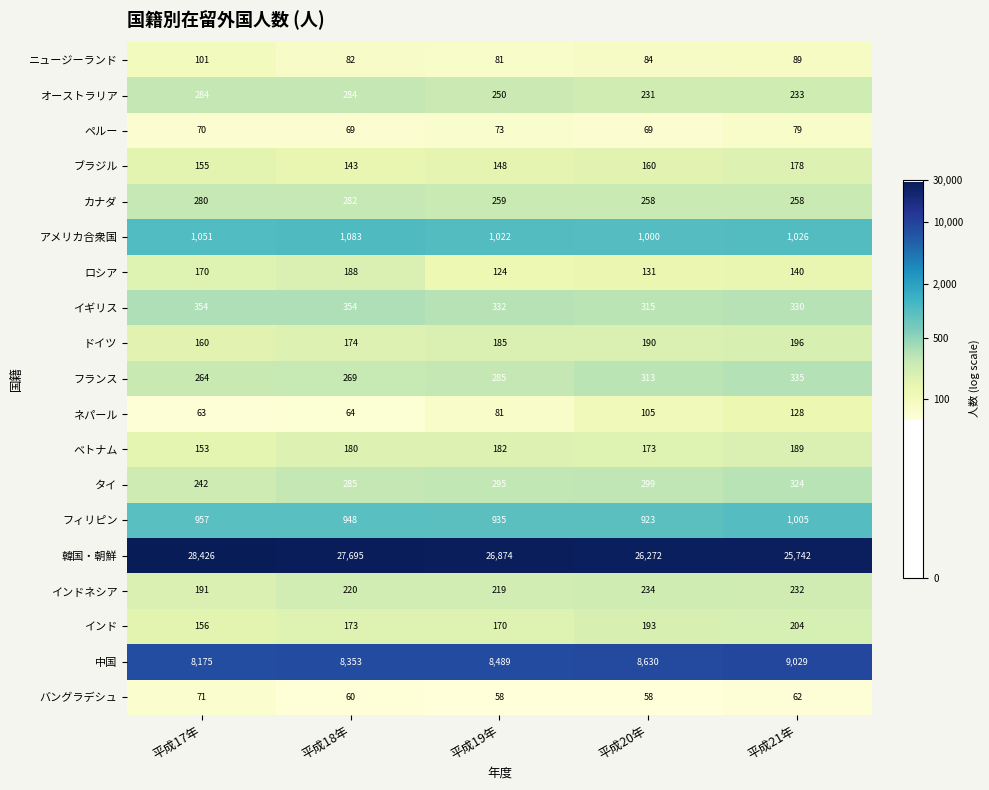

What is the sum of all アメリカ合衆国 values?

5182